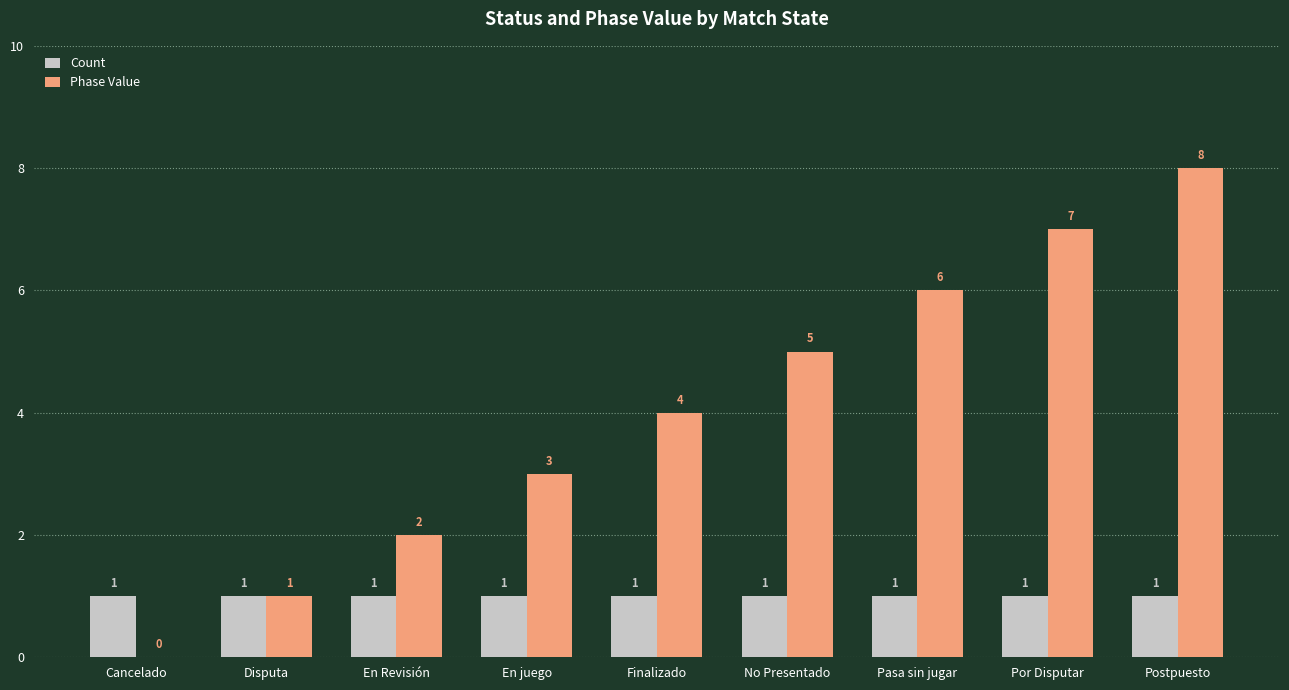

Which series changed the most between Disputa and Postpuesto?

Phase Value